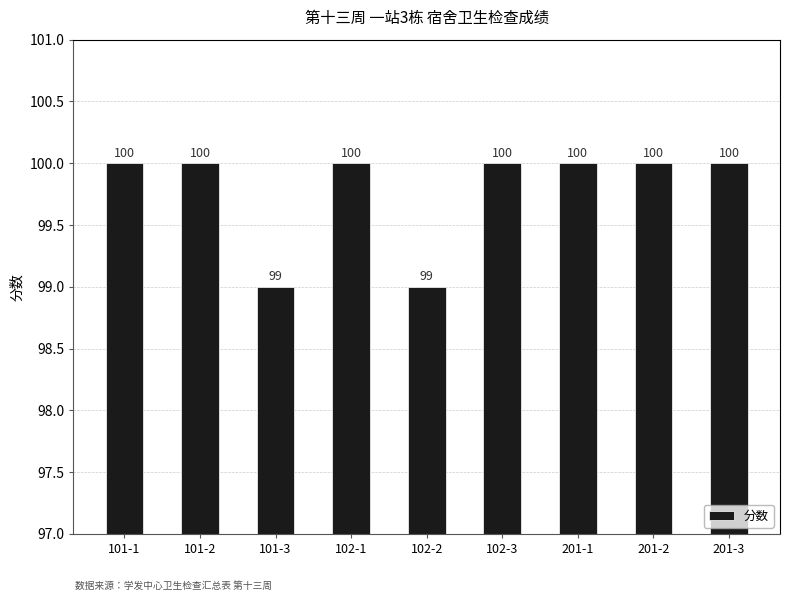

What is the difference between the second highest and second lowest values?

1